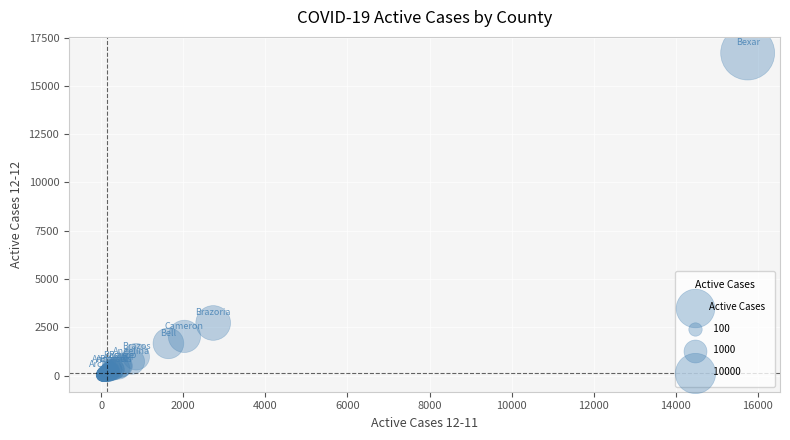

What Y value in the scatter plot is closest to 8351?

2728